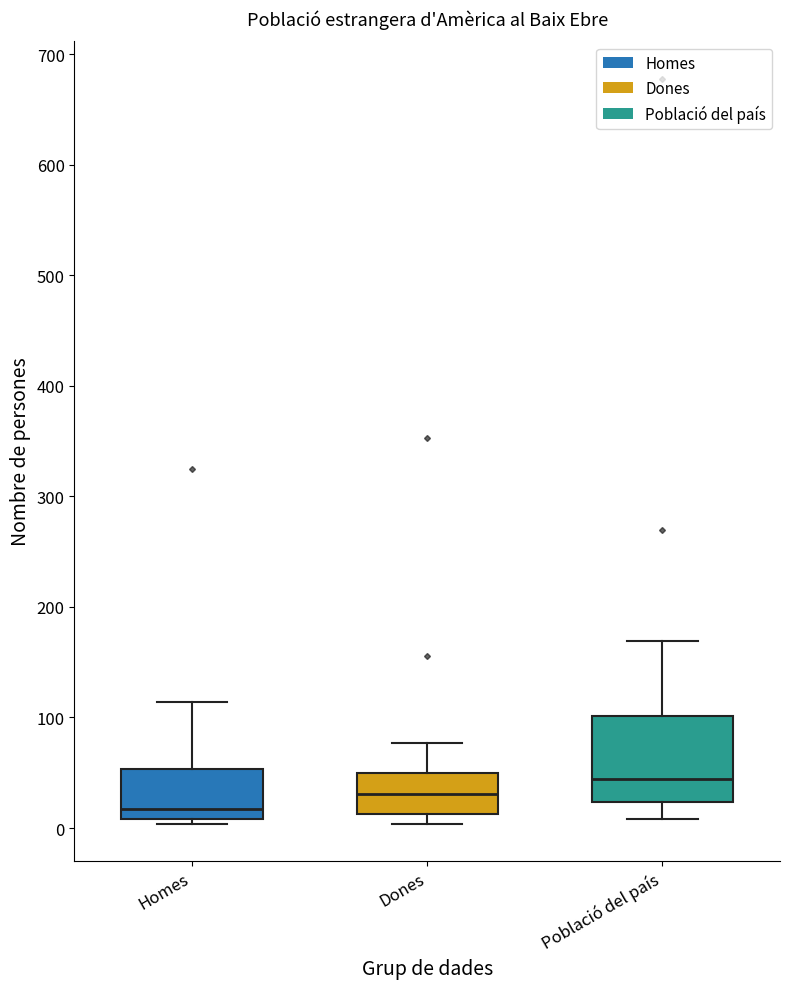

Reading left to right, read every box against the y-axis: the position of its median line, the range the box covers, and the ends of its whiskers. The values are not printed on the chart, so give them approximately, as read against the axis.

Homes: median 20, box 10 to 50, whiskers 0 to 110
Dones: median 30, box 10 to 50, whiskers 0 to 80
Població del país: median 40, box 20 to 100, whiskers 10 to 170